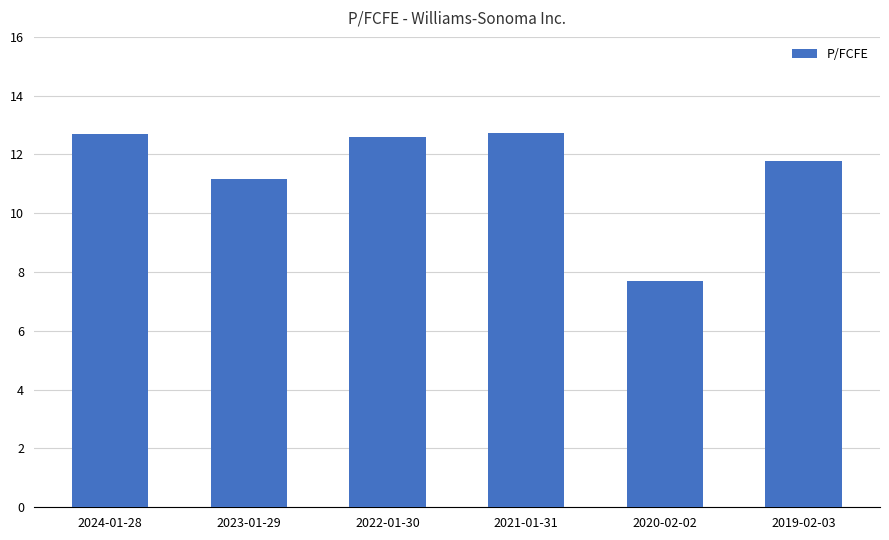

What is the sum of the values at 2021-01-31 and 2024-01-28?

25.4